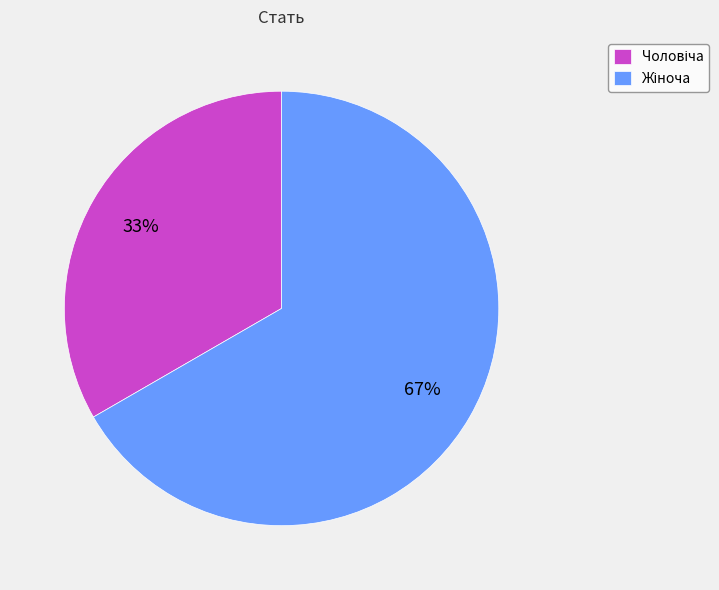

How many slices are in this pie chart?

2